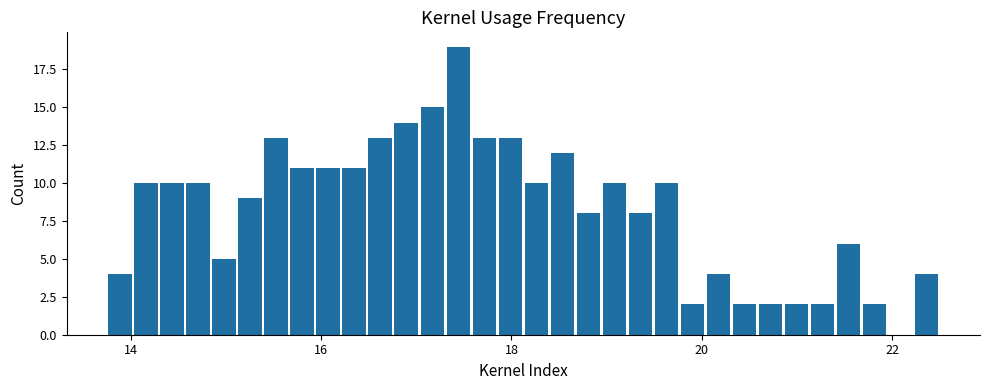

Around what value on the x-axis is the tallest bar? Give the approximate position of its centre, as read against the axis.

17.4